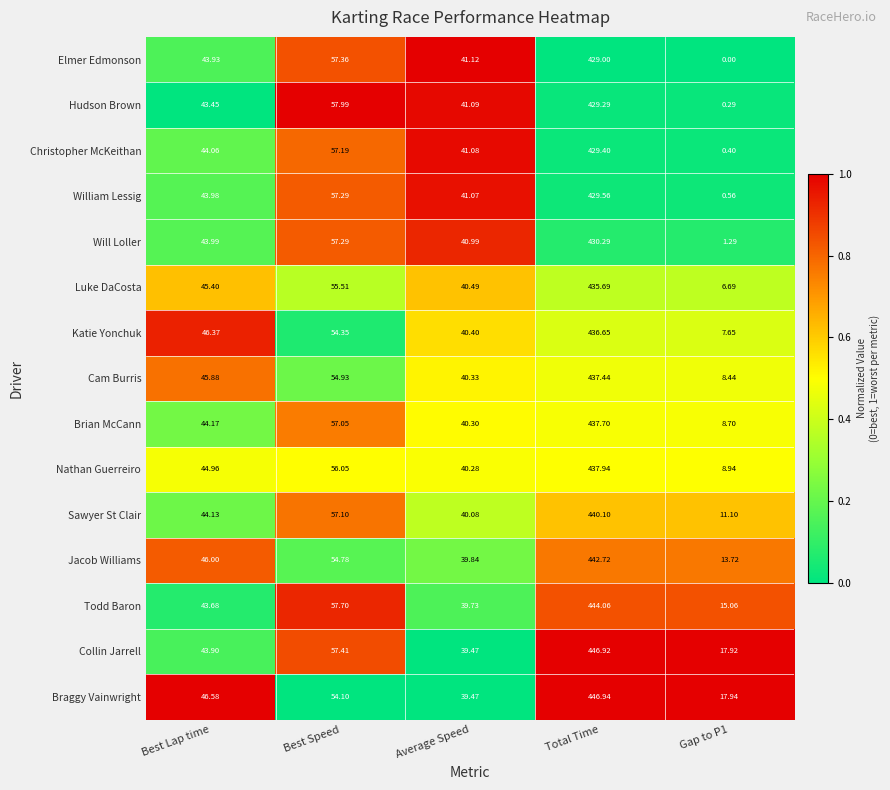

Where does the Christopher McKeithan series first go above 44?

Best Lap time